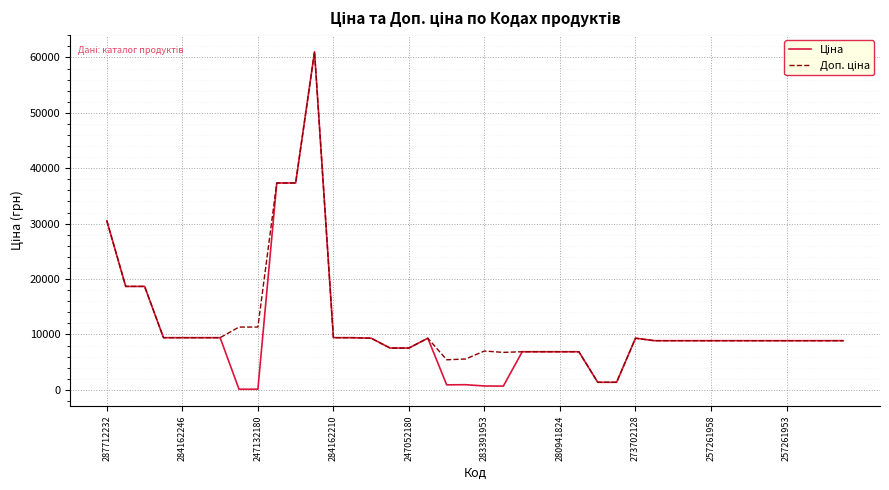

What is the maximum value shown in the chart?

61024.7